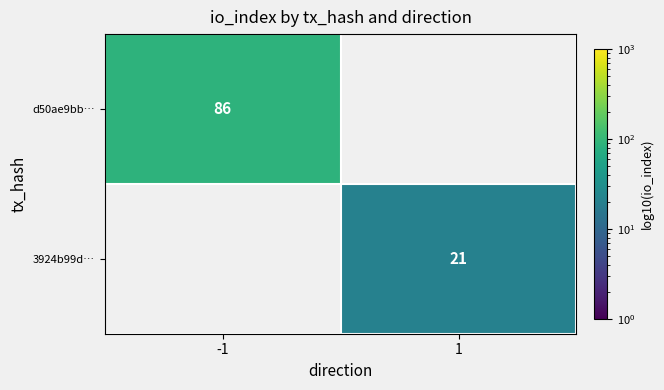

Between 1 and -1, which is larger?

-1